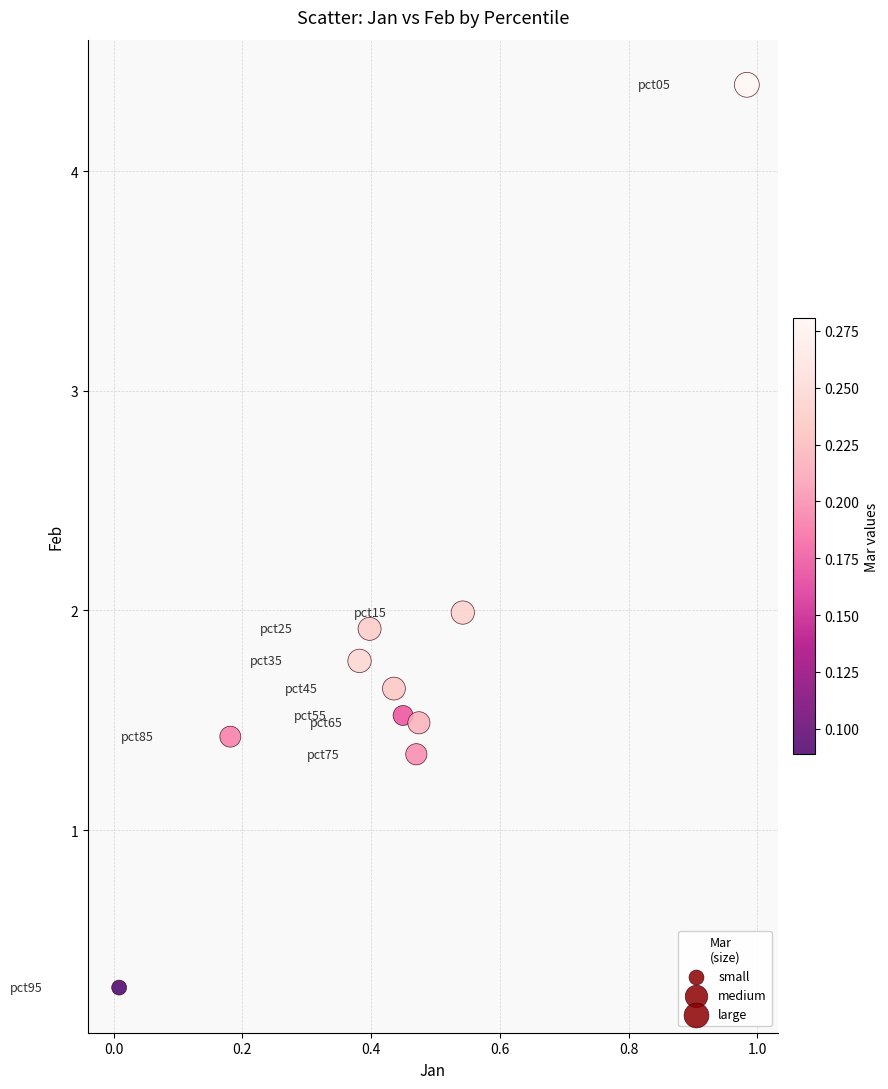

What is the average Y value?

1.8